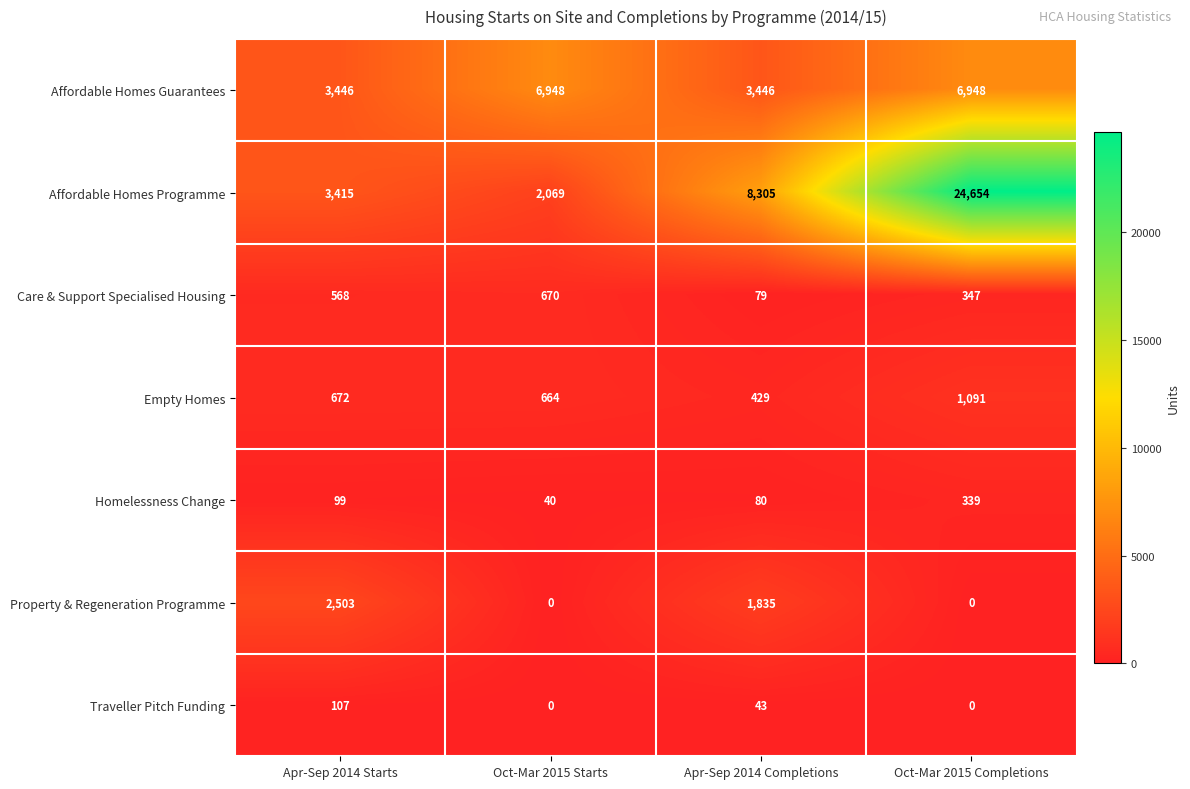

What is the sum of the Homelessness Change values at Oct-Mar 2015 Starts and Apr-Sep 2014 Completions?

120